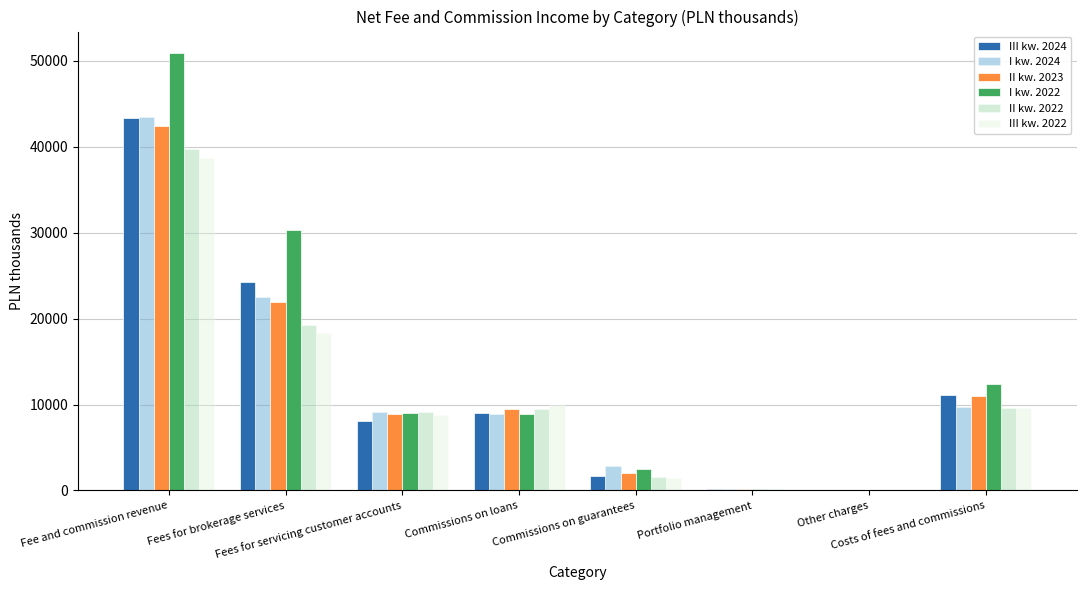

What is the maximum value shown in the chart?

50854